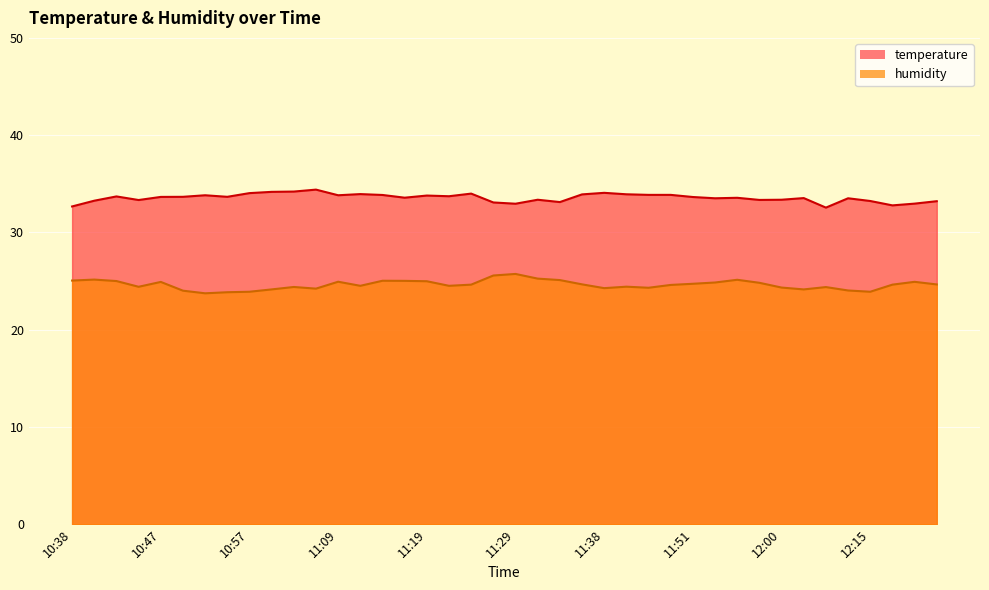

What value does the humidity series have at 10:52?

23.7